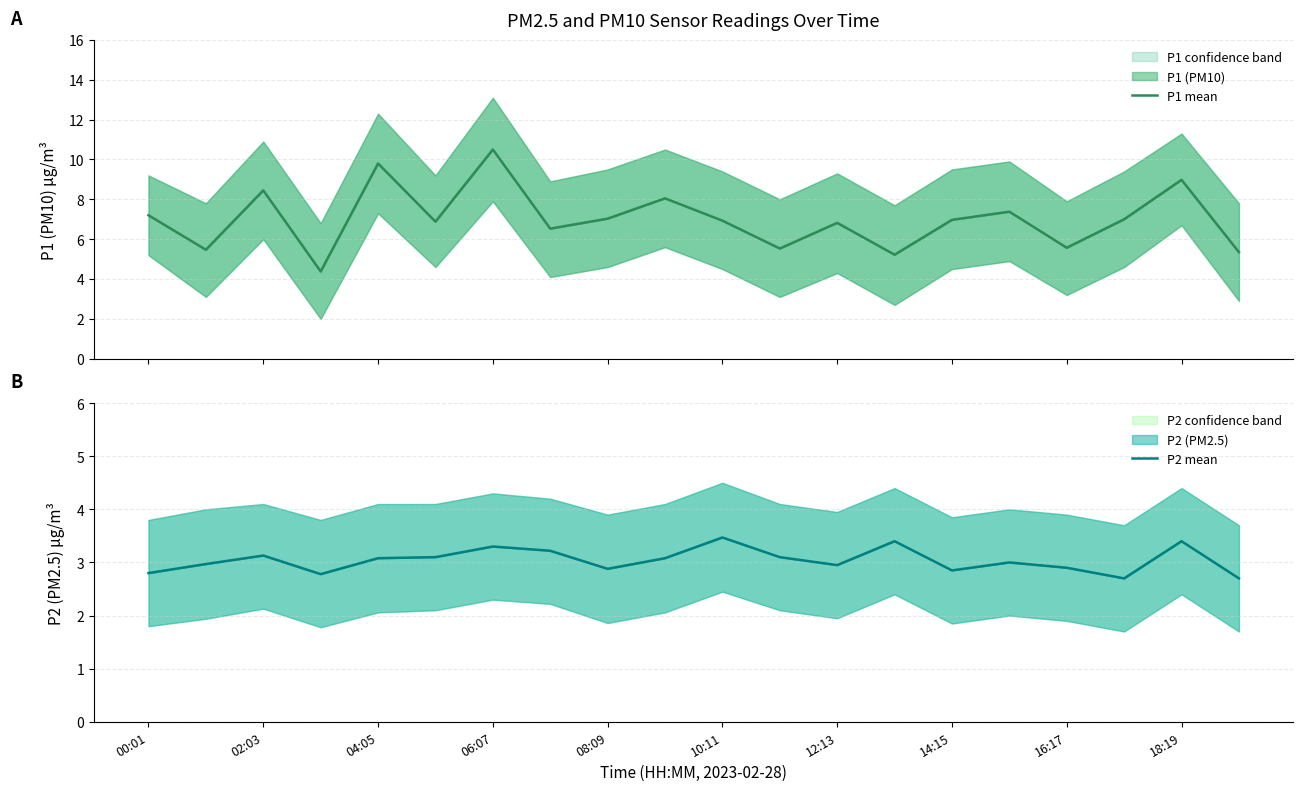

The value of P1 mean at 00:01 is 10.5. True or false?

False